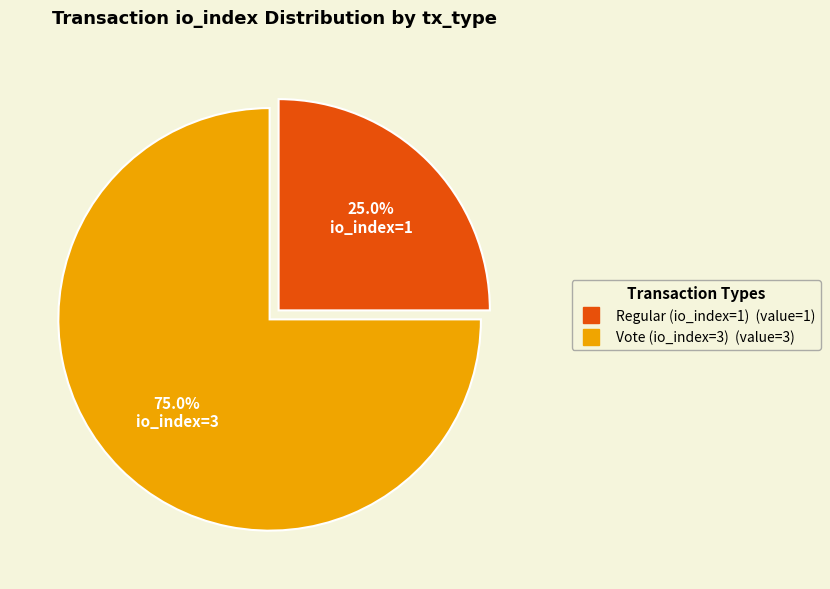

Do Regular (io_index=1) and Vote (io_index=3) together represent more than half of the pie?

Yes